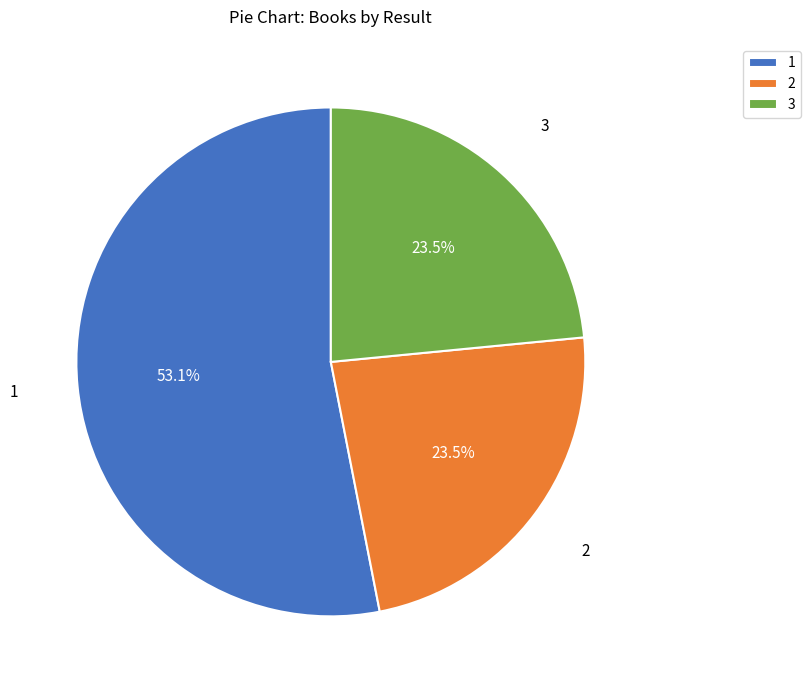

What percentage is NOT represented by 3?

76.5%